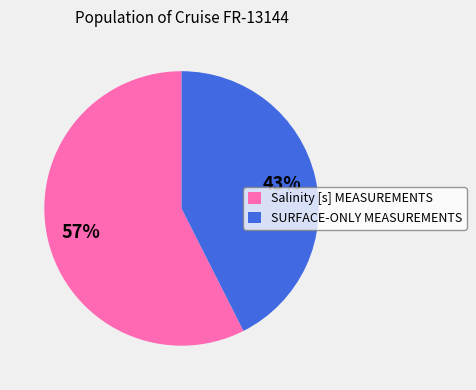

Do Salinity [s] MEASUREMENTS and SURFACE-ONLY MEASUREMENTS together represent more than half of the pie?

Yes